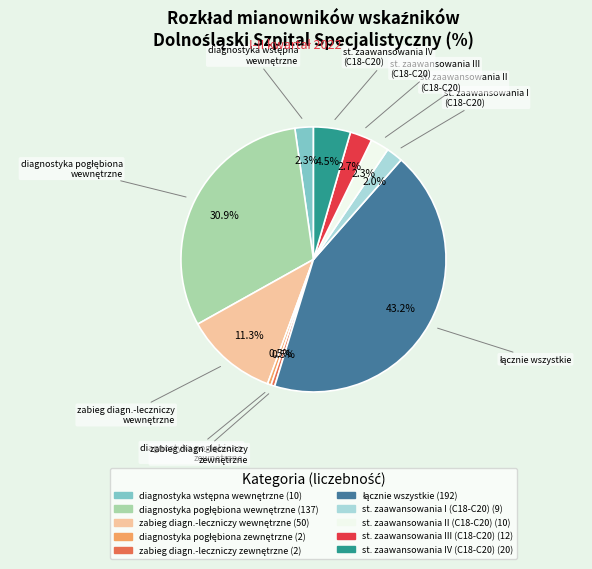

Does st. zaawansowania III (C18-C20) account for over 50% of the chart?

No